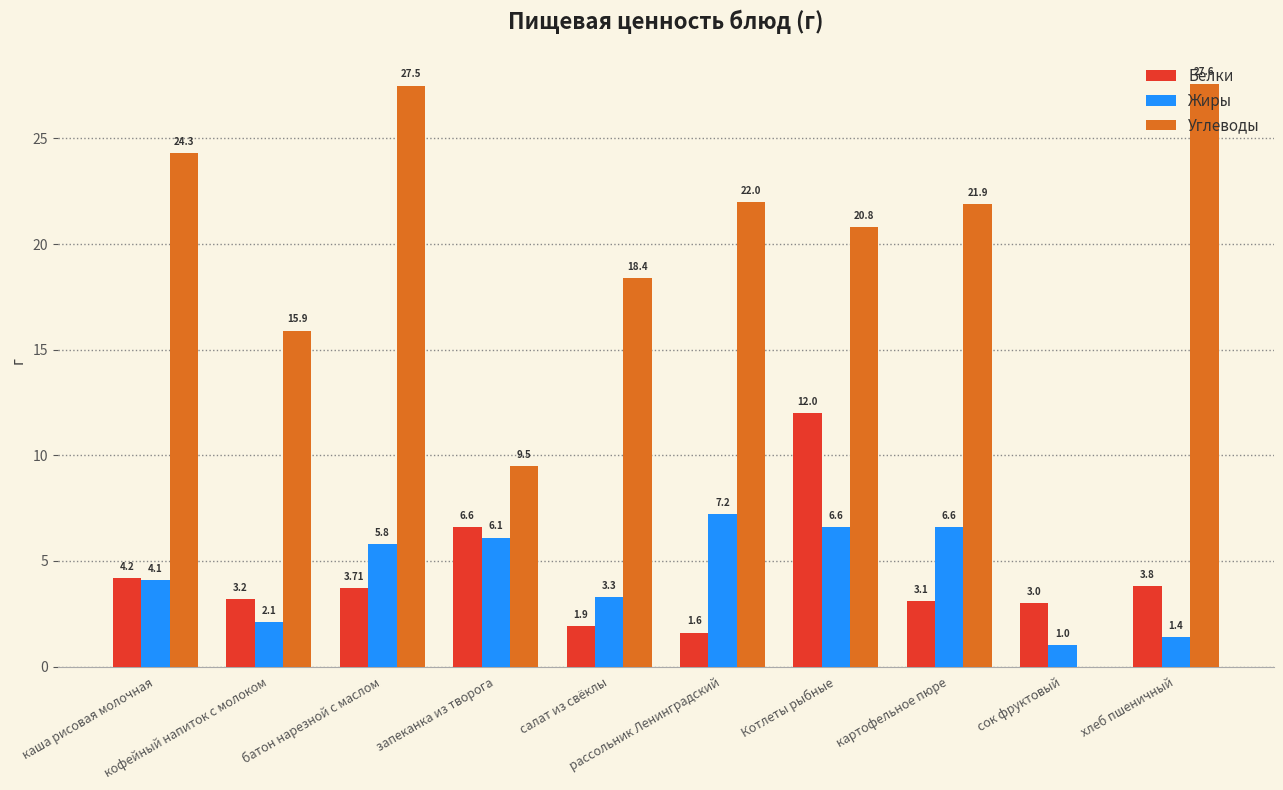

Reading right to left, list all the values displayed in this chart.

Белки: хлеб пшеничный=3.8	сок фруктовый=3.0	картофельное пюре=3.1	Котлеты рыбные=12.0	рассольник Ленинградский=1.6	салат из свёклы=1.9	запеканка из творога=6.6	батон нарезной с маслом=3.7	кофейный напиток с молоком=3.2	каша рисовая молочная=4.2
Жиры: хлеб пшеничный=1.4	сок фруктовый=1.0	картофельное пюре=6.6	Котлеты рыбные=6.6	рассольник Ленинградский=7.2	салат из свёклы=3.3	запеканка из творога=6.1	батон нарезной с маслом=5.8	кофейный напиток с молоком=2.1	каша рисовая молочная=4.1
Углеводы: хлеб пшеничный=27.6	сок фруктовый=0.0	картофельное пюре=21.9	Котлеты рыбные=20.8	рассольник Ленинградский=22.0	салат из свёклы=18.4	запеканка из творога=9.5	батон нарезной с маслом=27.5	кофейный напиток с молоком=15.9	каша рисовая молочная=24.3